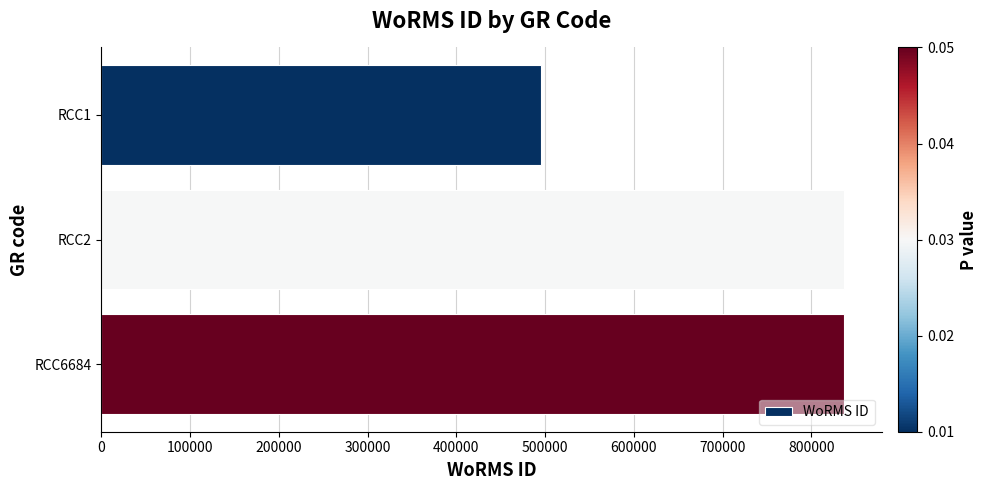

What is the sum of all values?

2169826